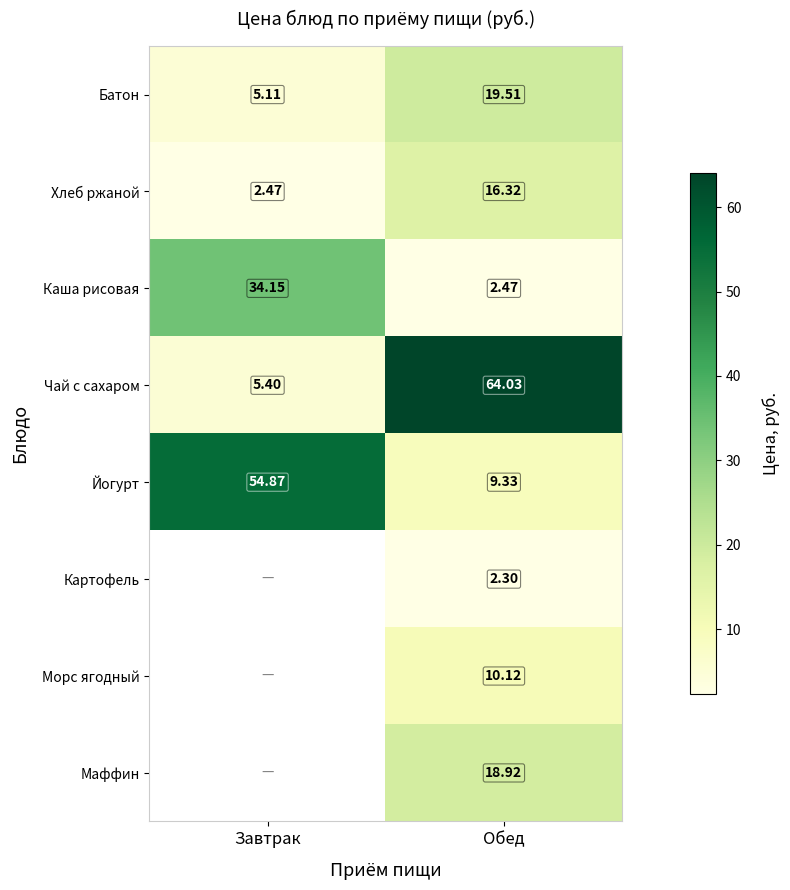

Which has a higher value, Завтрак or Обед?

Обед